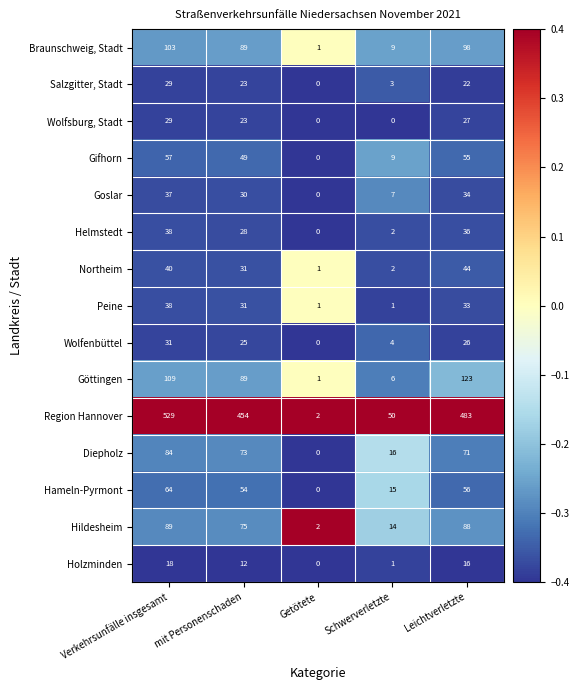

What is the difference between the Northeim values at mit Personenschaden and Leichtverletzte?

13